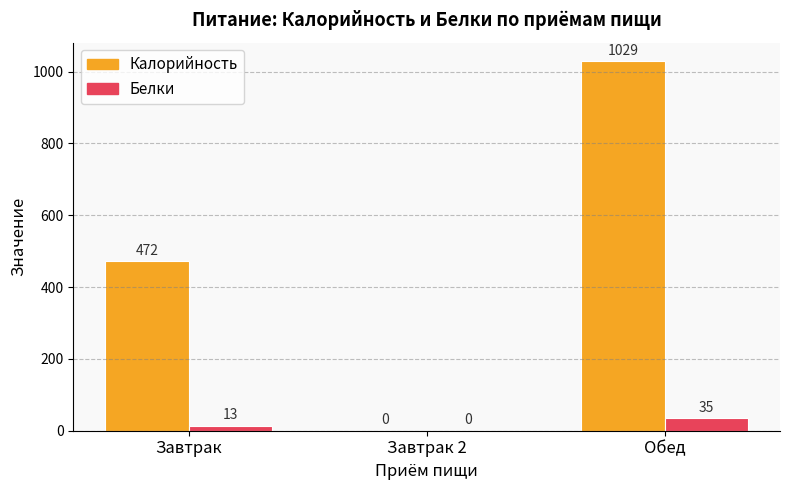

How many Калорийность values are between 0 and 1029?

3